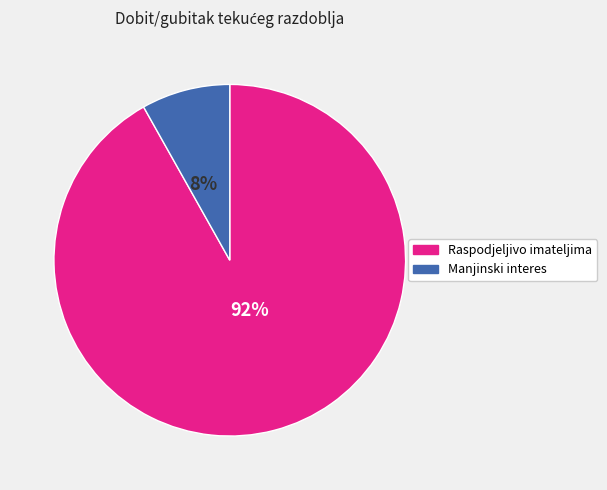

To the nearest percent, what is the average slice percentage?

50%